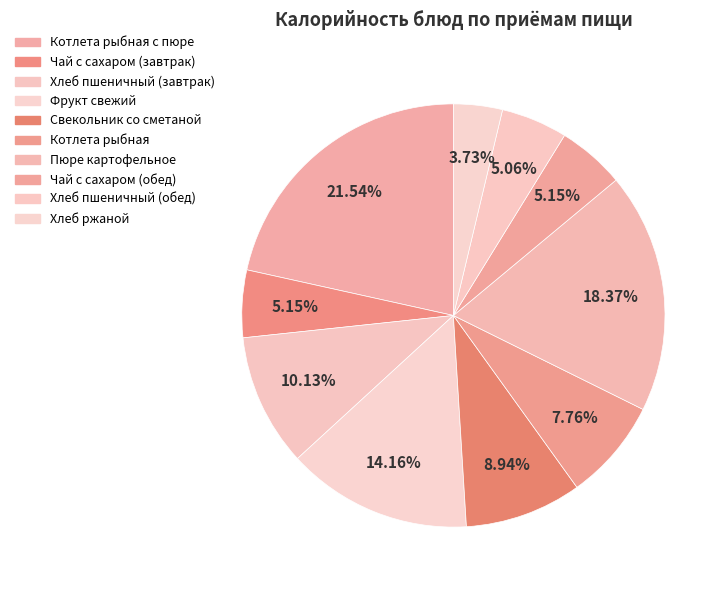

Is there a majority slice in this chart?

No